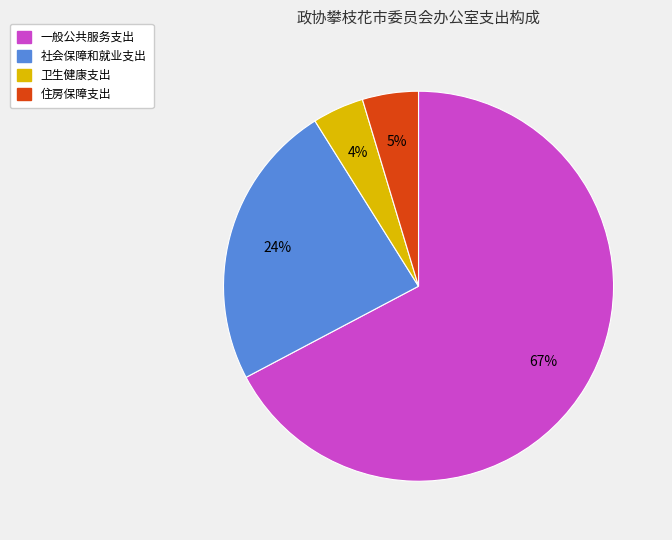

What is the largest slice in the pie chart?

一般公共服务支出